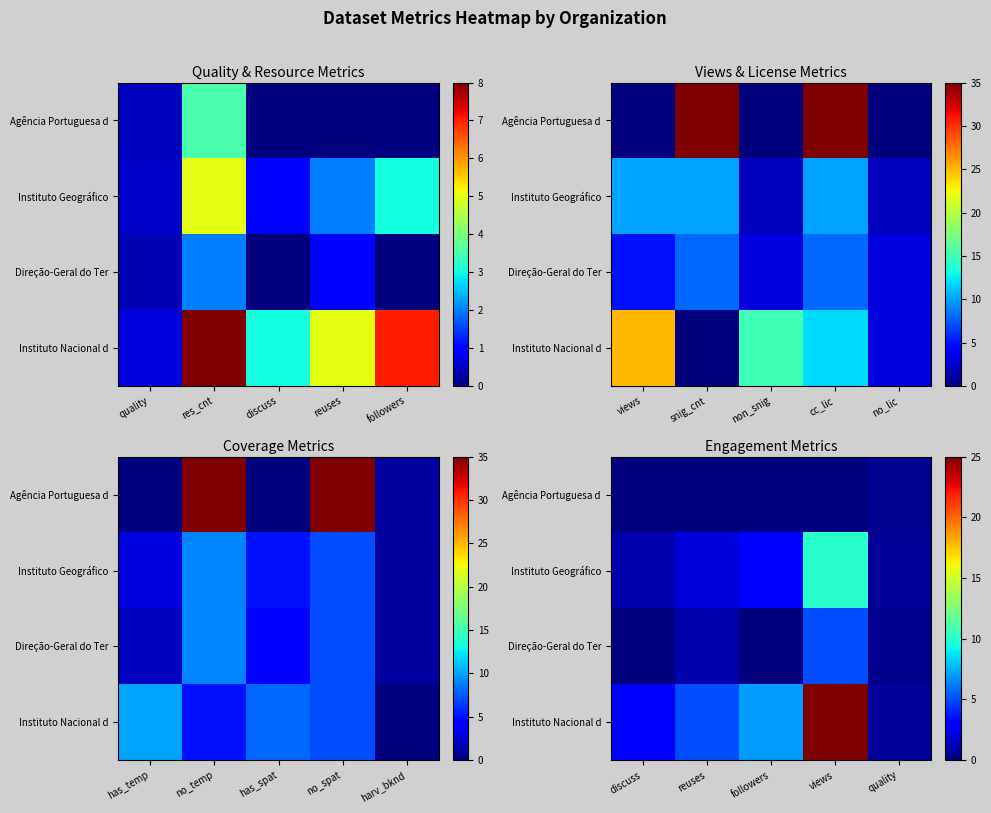

At followers, list the series in order from smallest to largest.

Agência Portuguesa d, Direção-Geral do Ter, Instituto Geográfico, Instituto Nacional d